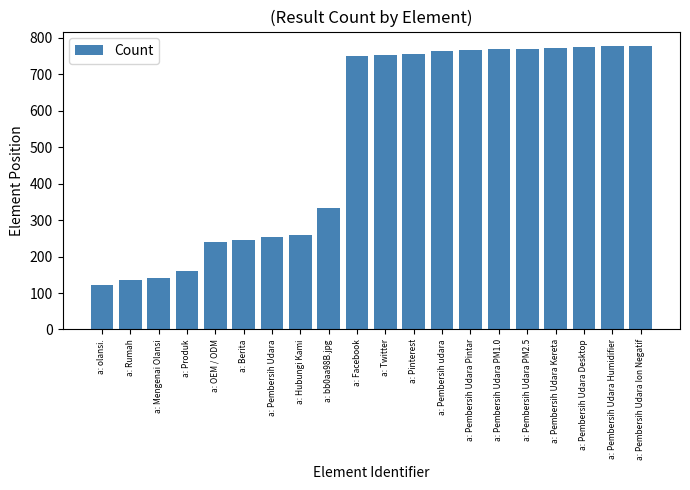

Where is the data nearest to the value 450?

a: bb0aa98B.jpg